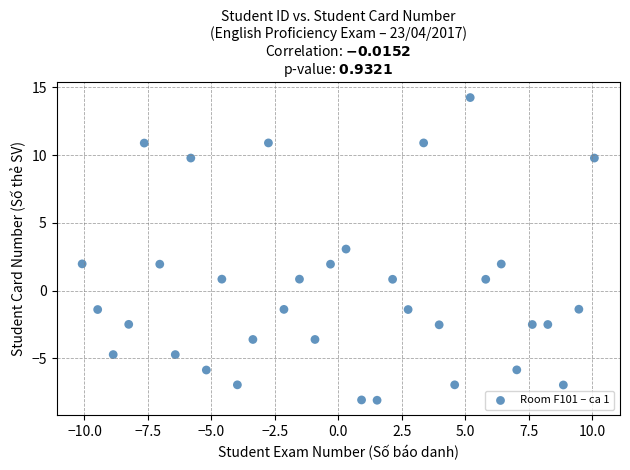

What is the range of Y values (max minus min)?

22.3